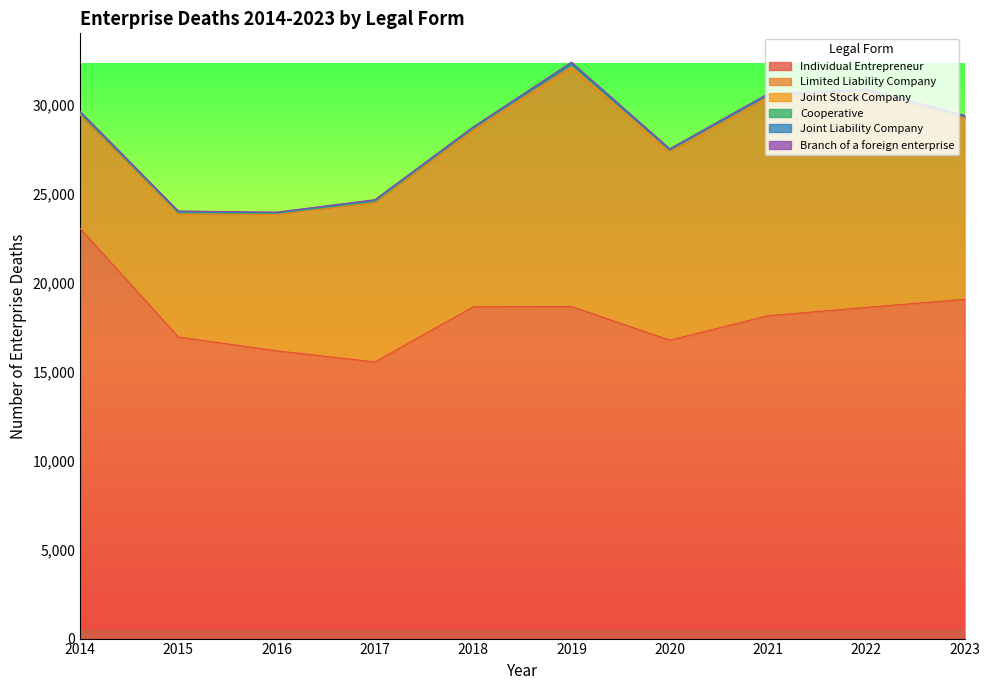

Rank the series at 2017 from highest to lowest value.

Individual Entrepreneur, Limited Liability Company, Joint Stock Company, Branch of a foreign enterprise, Joint Liability Company, Cooperative